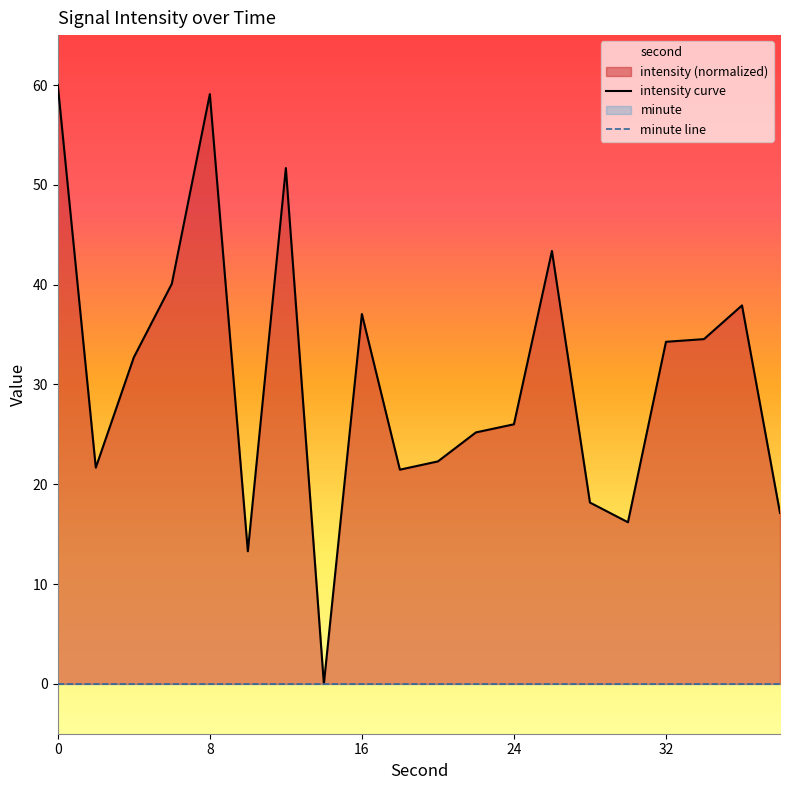

Is it true that intensity curve equals 15.5 at 32?

False